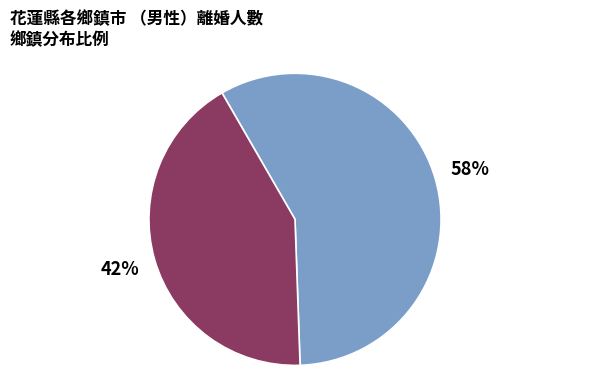

To the nearest percent, what is the difference between the largest and smallest slice percentages?

16%